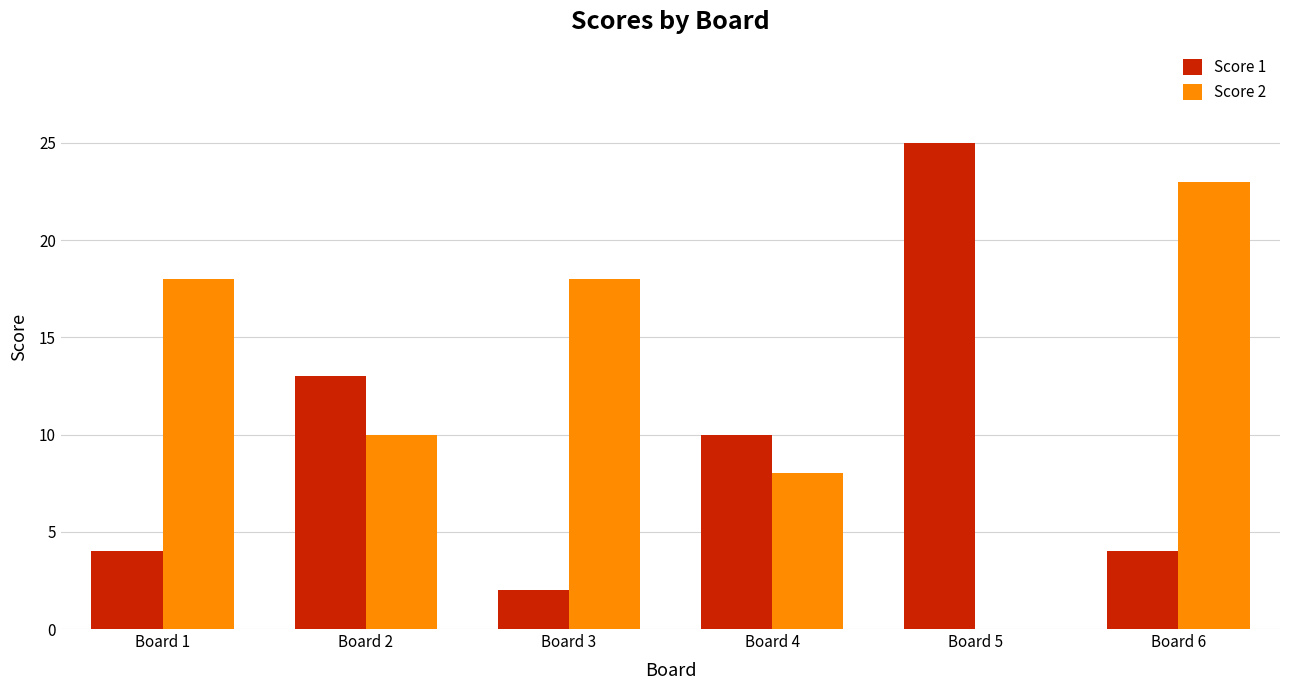

What is the sum of the Score 2 values at Board 5 and Board 2?

10